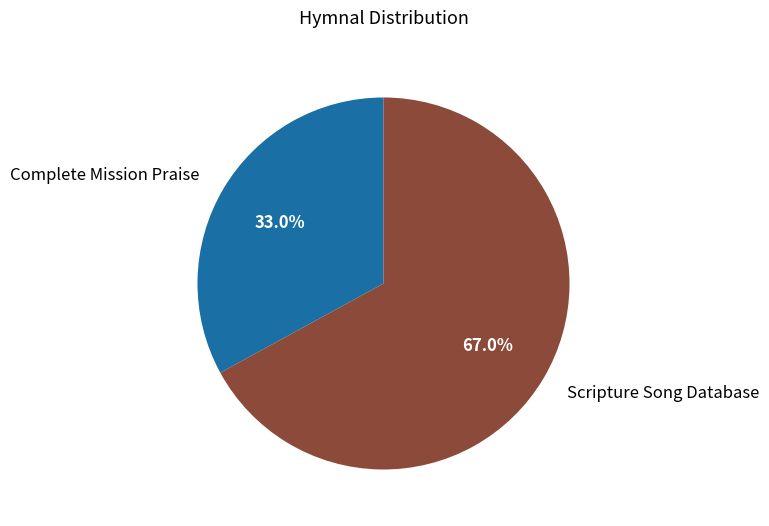

Approximately how many times larger is the value at Complete Mission Praise compared to Scripture Song Database?

0.5